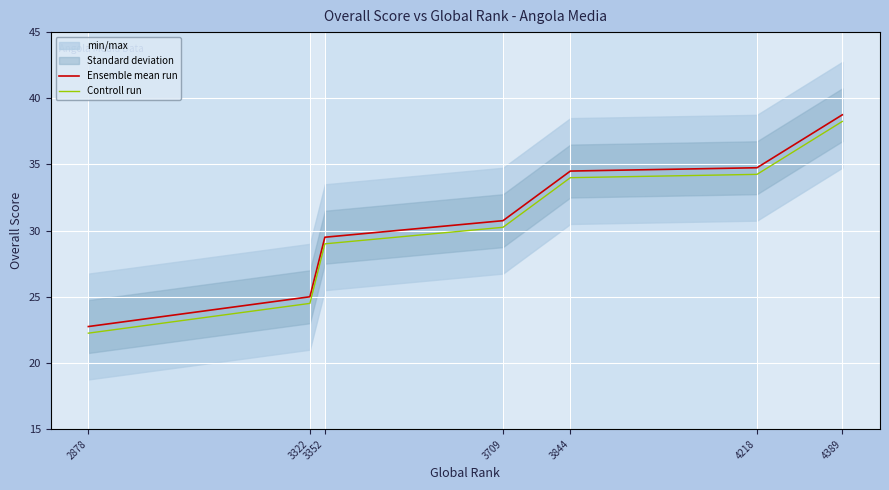

At which label is Ensemble mean run closest to 30?

3352